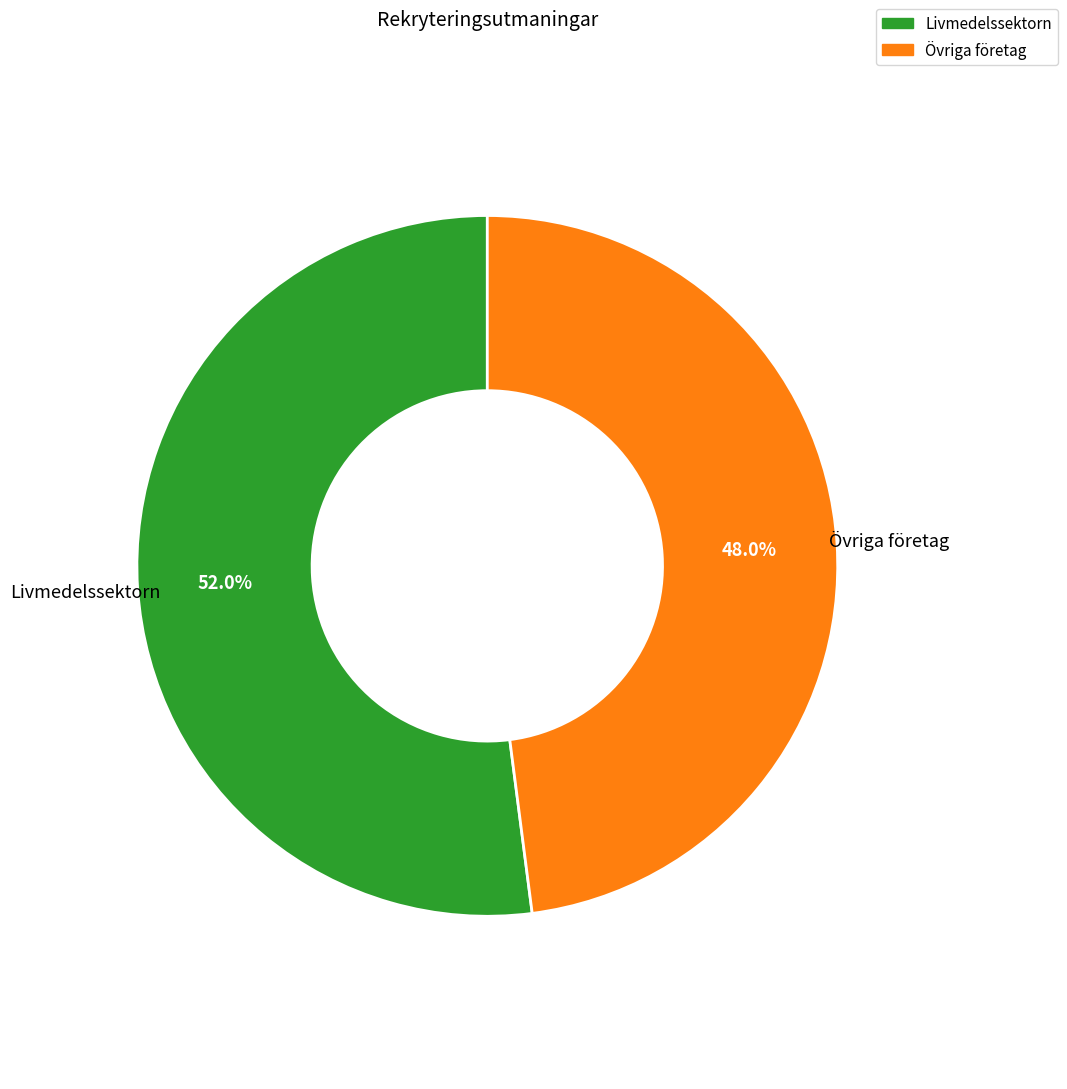

What is the total percentage of Övriga företag and Livmedelssektorn?

100.0%